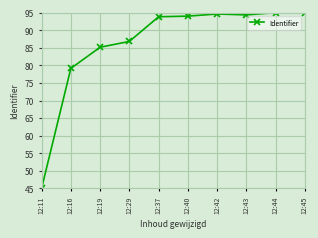

What is the change in value from 12:19 to 12:40?

+8.8